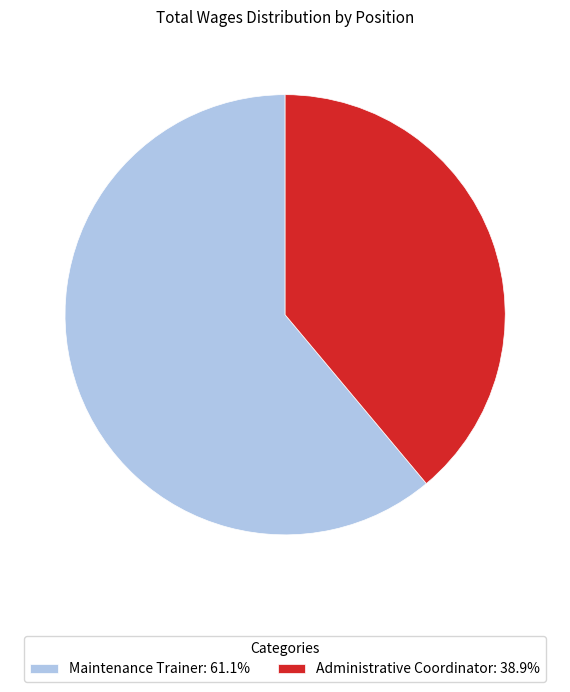

Rank the categories by value from highest to lowest.

Maintenance Trainer, Administrative Coordinator